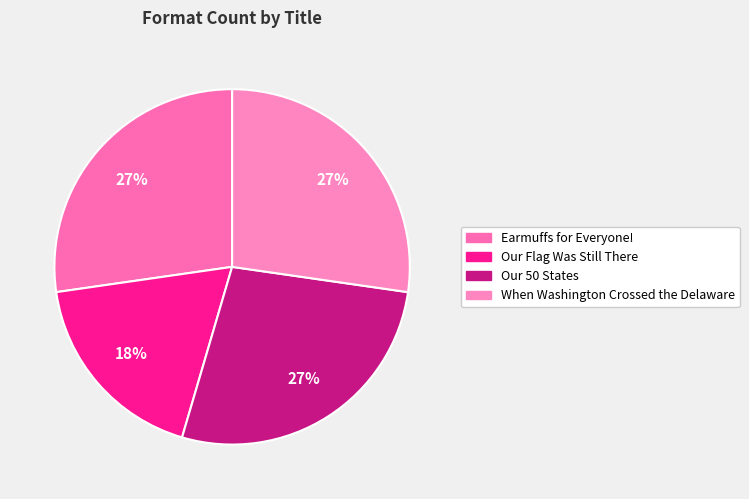

To the nearest percent, what portion does When Washington Crossed the Delaware represent?

27%